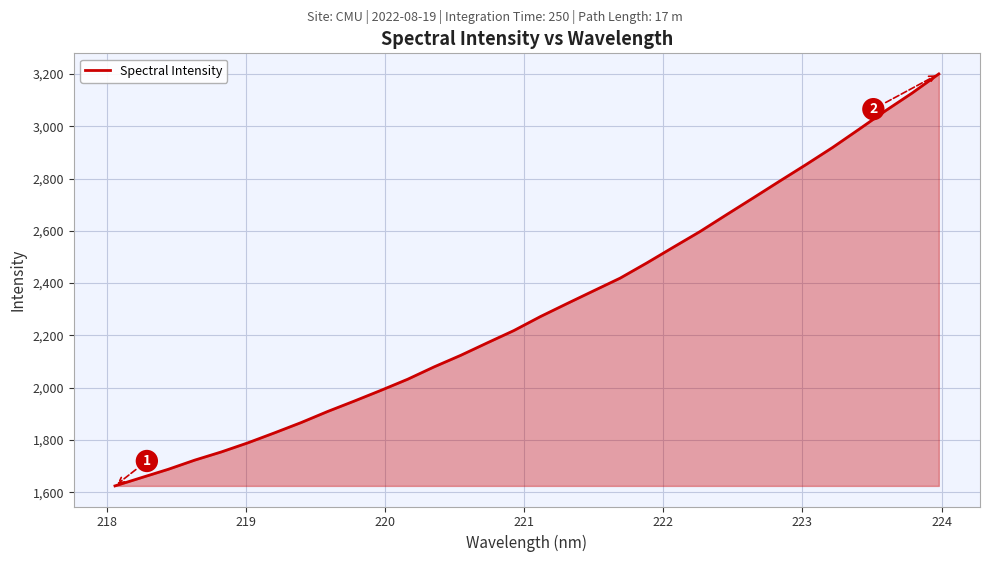

Does the chart have visible grid lines?

Yes